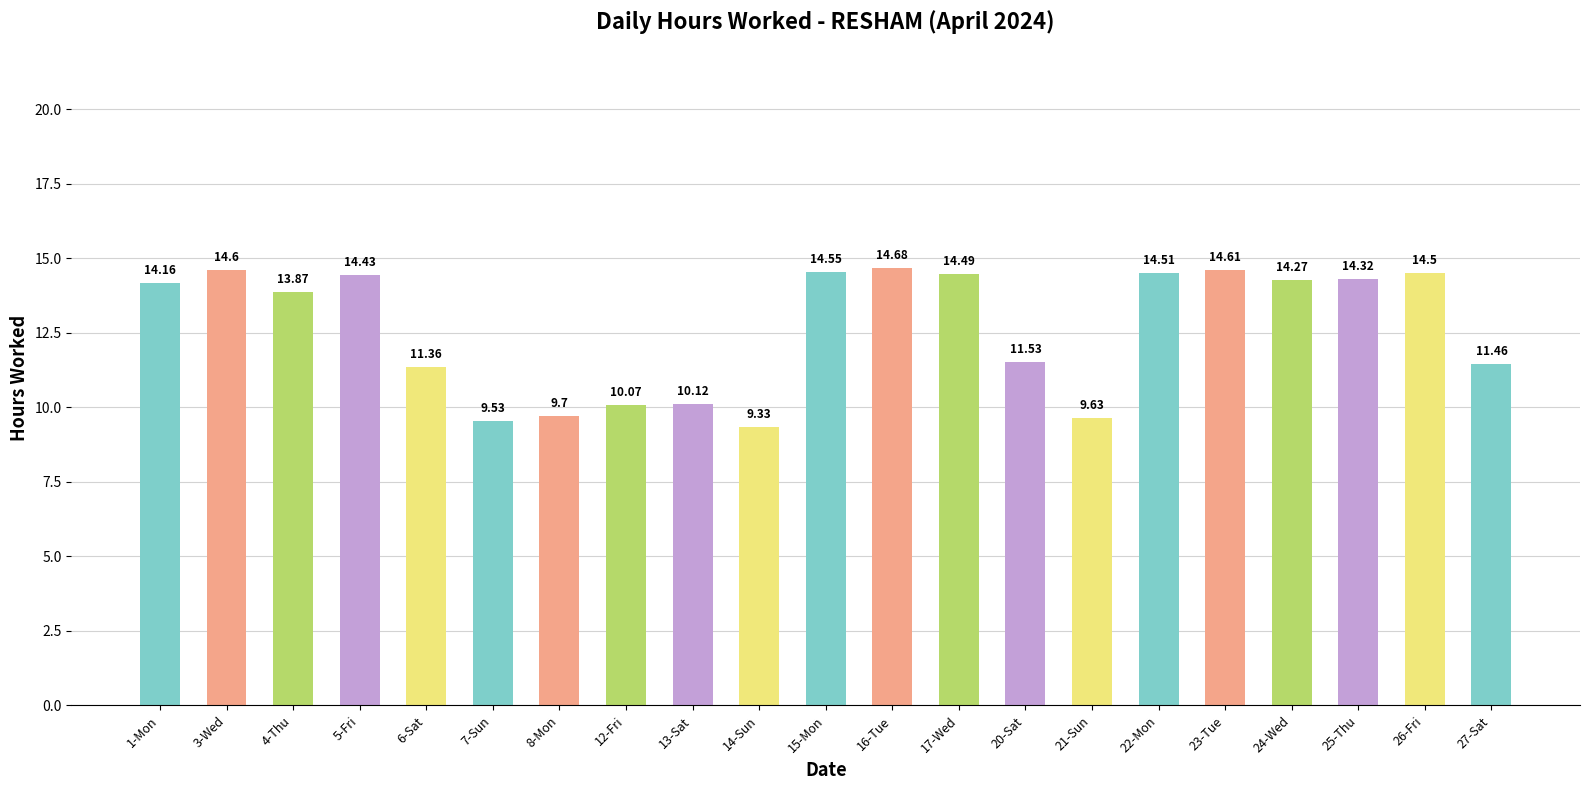

Rank the categories by value from lowest to highest.

14-Sun, 7-Sun, 21-Sun, 8-Mon, 12-Fri, 13-Sat, 6-Sat, 27-Sat, 20-Sat, 4-Thu, 1-Mon, 24-Wed, 25-Thu, 5-Fri, 17-Wed, 26-Fri, 22-Mon, 15-Mon, 3-Wed, 23-Tue, 16-Tue